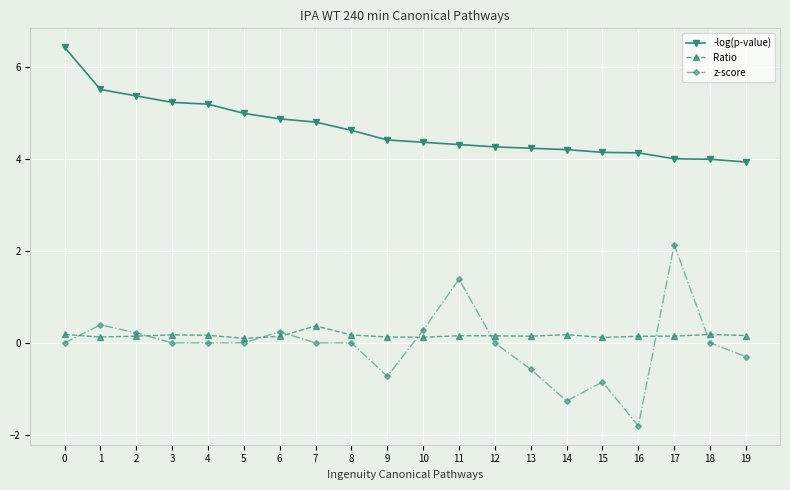

What are all the series names shown in the legend?

-log(p-value), Ratio, z-score